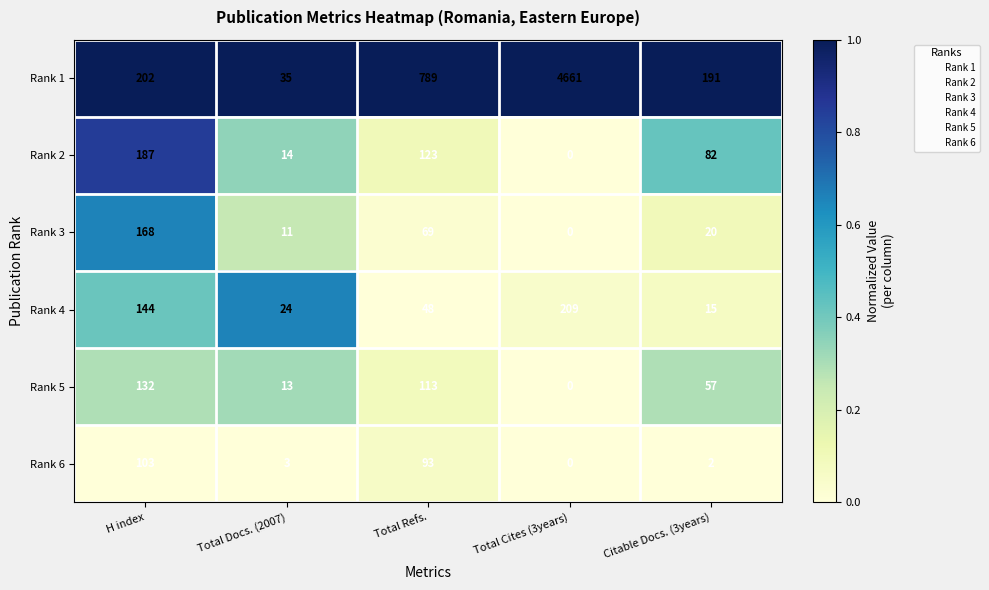

How many series are shown in this chart?

6